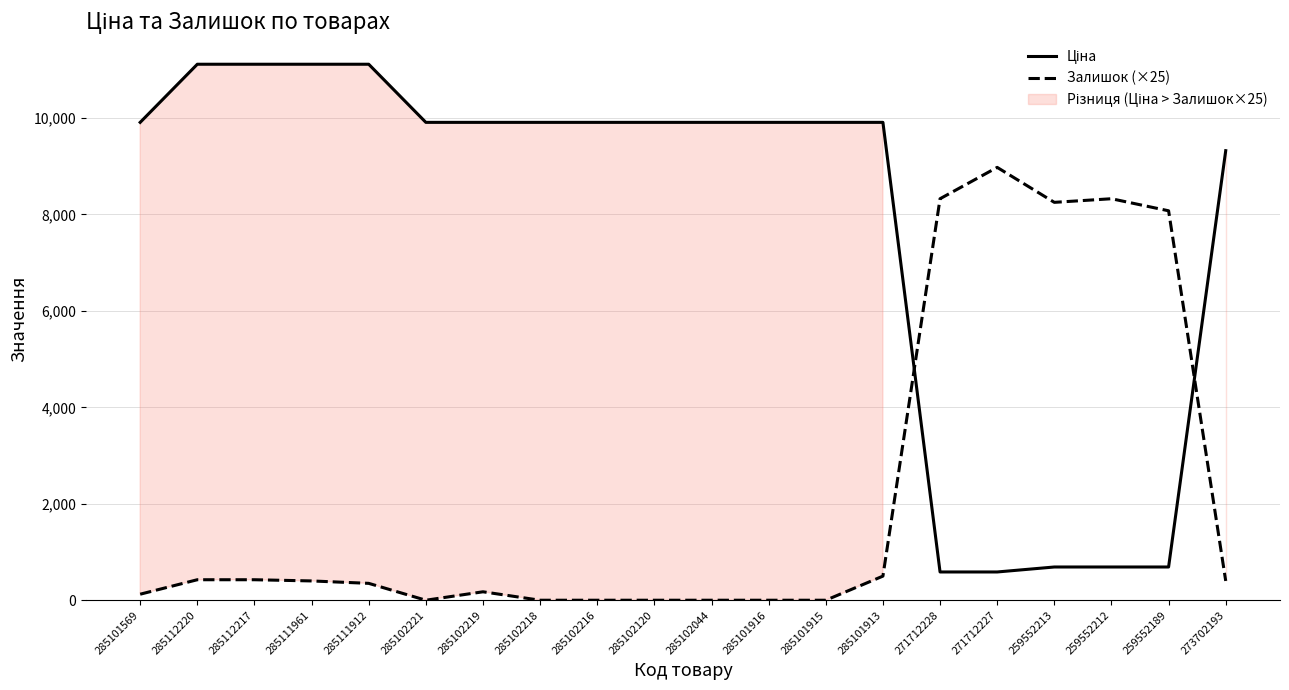

What is the sum of the Залишок (×25) values at 285101913 and 285101915?

500.0